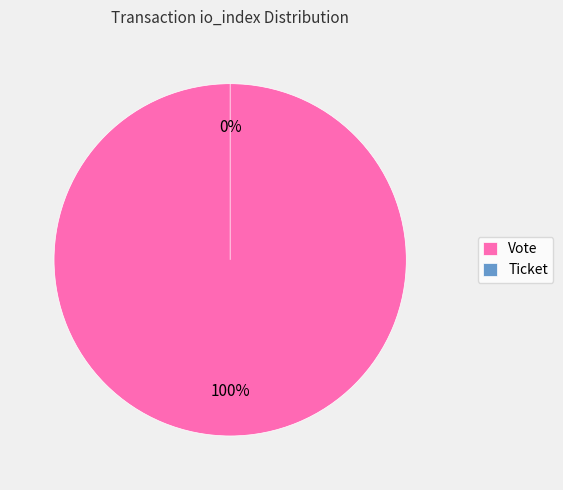

What is the majority slice?

Vote (io_index=1)